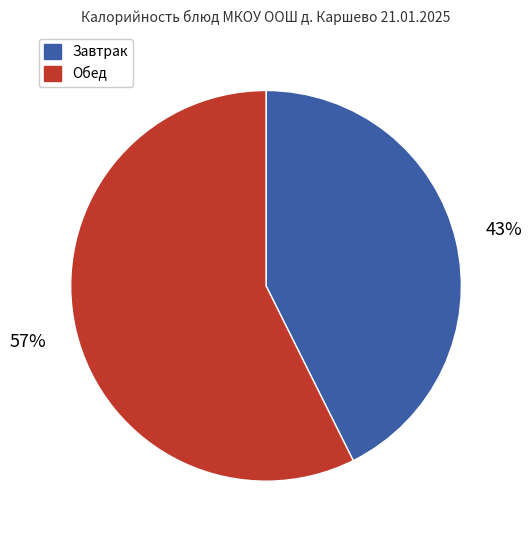

Is there a majority slice in this chart?

Yes